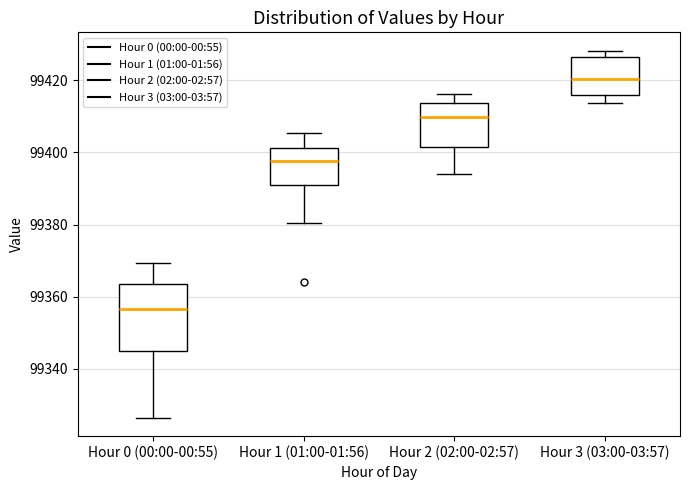

Where is the upper edge of the box for Hour 0 (00:00-00:55) on the y-axis? The values are not printed on the chart, so give them approximately, as read against the axis.

99364